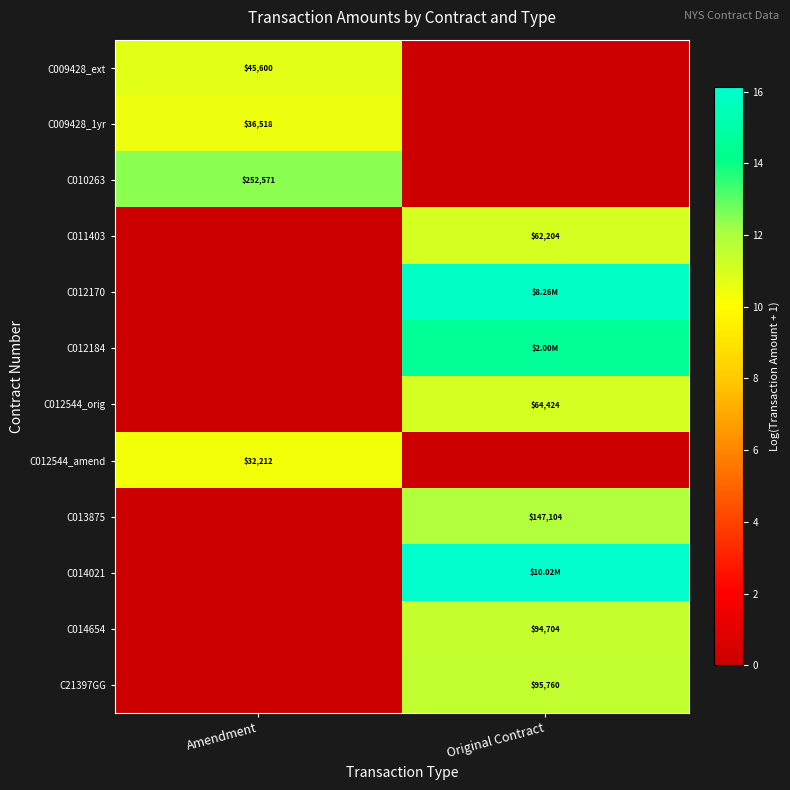

Which category has the lowest value across all series?

Original Contract